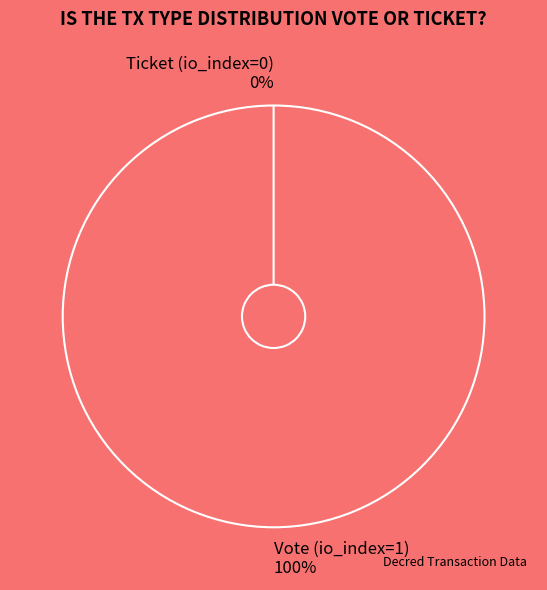

To the nearest percent, what is the difference between the Vote (io_index=1) and Ticket (io_index=0) slice percentages?

100%